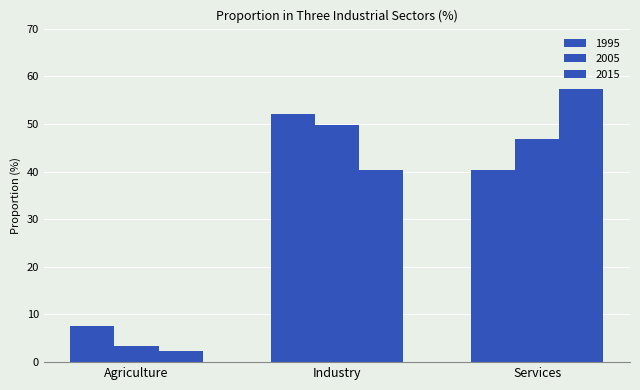

Reading left to right, transcribe all the data shown in this chart.

1995: Agriculture=7.6	Industry=52.1	Services=40.3
2005: Agriculture=3.3	Industry=49.8	Services=46.9
2015: Agriculture=2.4	Industry=40.3	Services=57.3